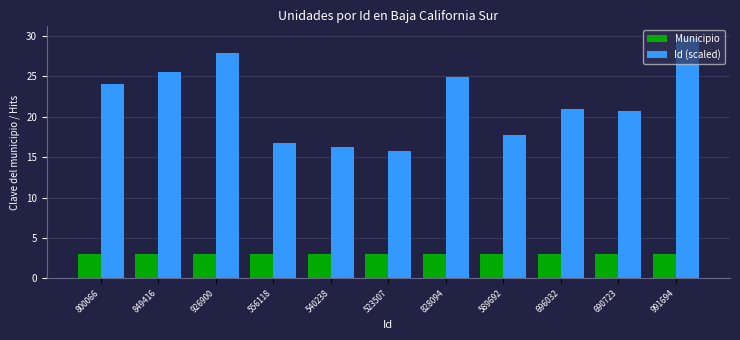

How many groups of bars are there?

11